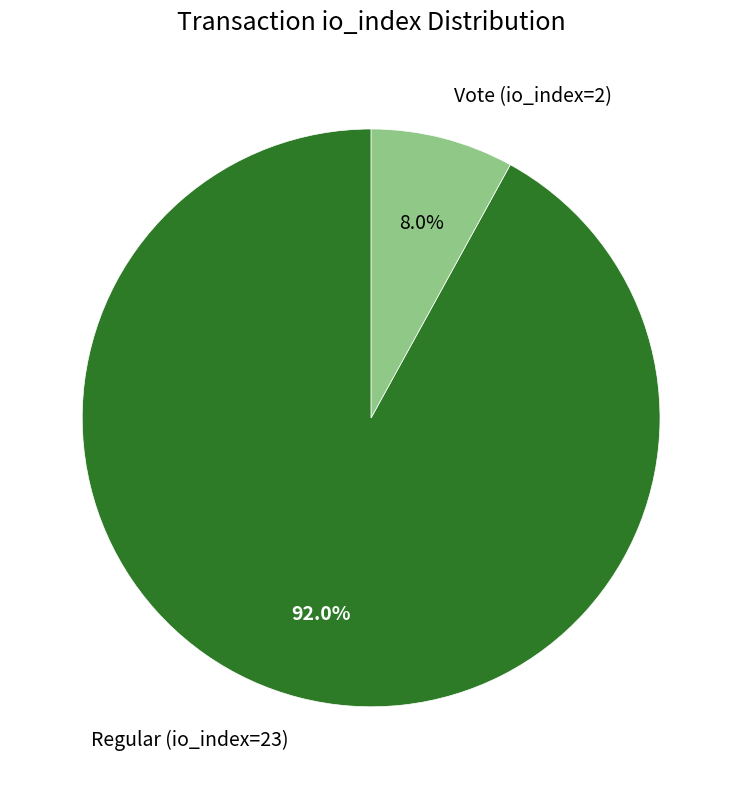

To the nearest percent, what is the difference between the Vote (io_index=2) and Regular (io_index=23) slice percentages?

84%